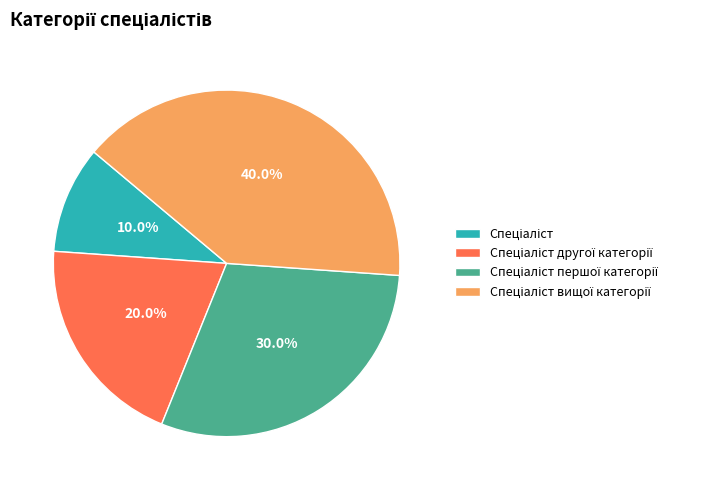

Is there any slice that represents more than half of the pie?

No